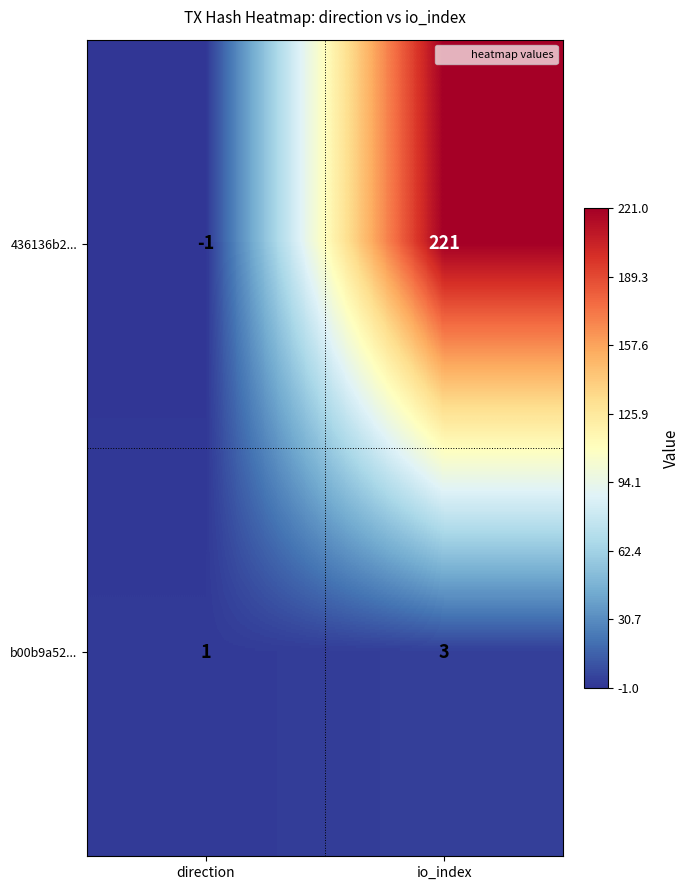

At which category is the sum across all series the highest?

io_index